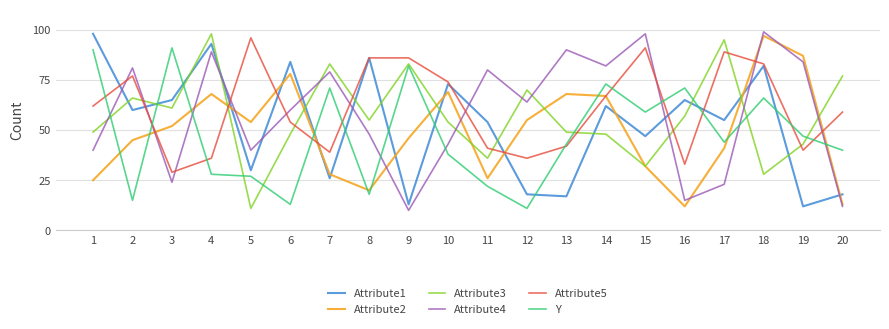

How many interior local valleys does the Attribute3 series have?

6